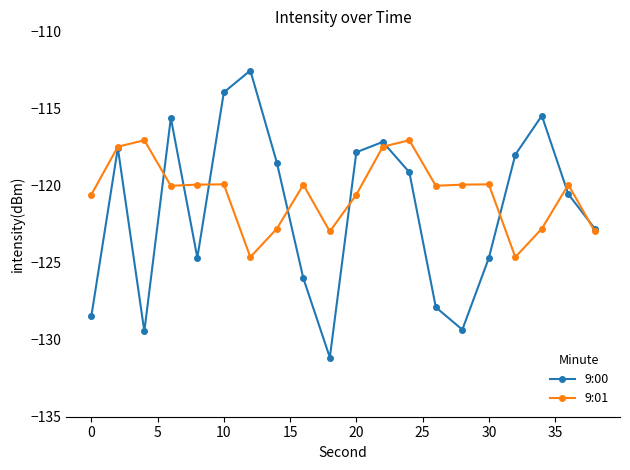

At how many categories does at least one series exceed -124?

20